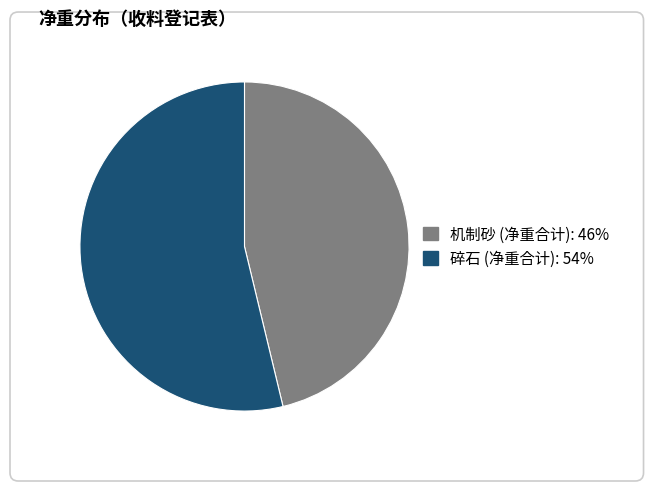

Is it true that 机制砂 is 42% of the pie?

False